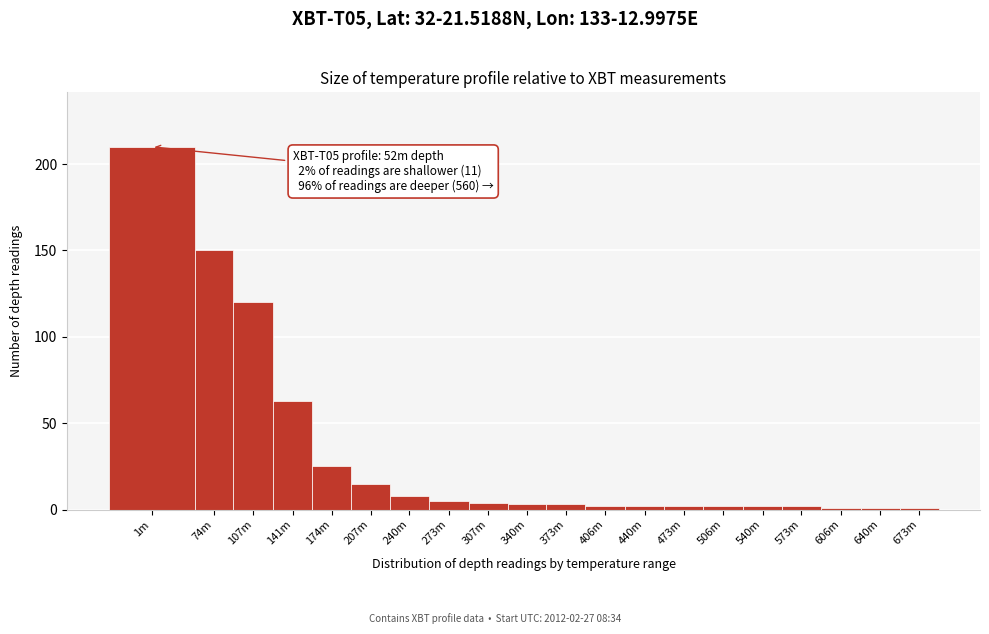

Reading left to right, transcribe all the data shown in this chart.

1m=210	74m=150	107m=120	141m=63	174m=25	207m=15	240m=8	273m=5	307m=4	340m=3	373m=3	406m=2	440m=2	473m=2	506m=2	540m=2	573m=2	606m=1	640m=1	673m=1